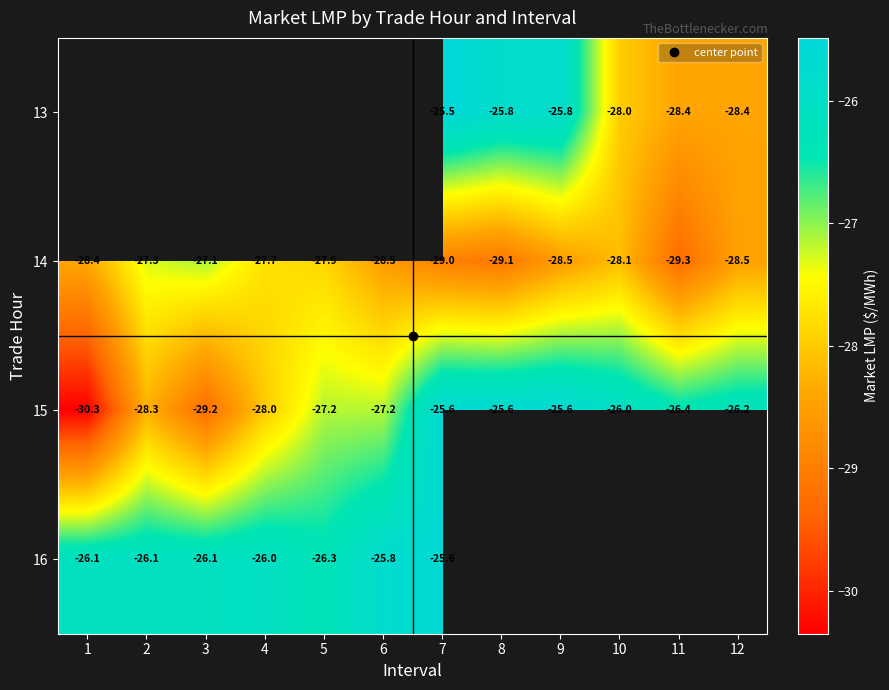

Which series has the widest spread of values?

15